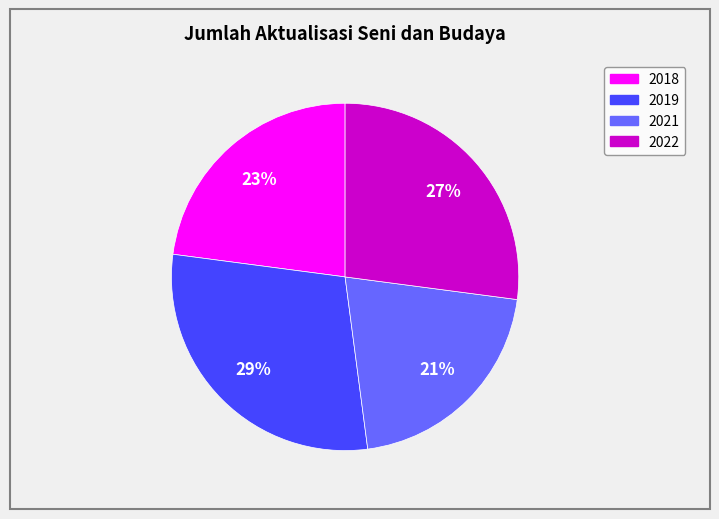

How many slices are in this pie chart?

4